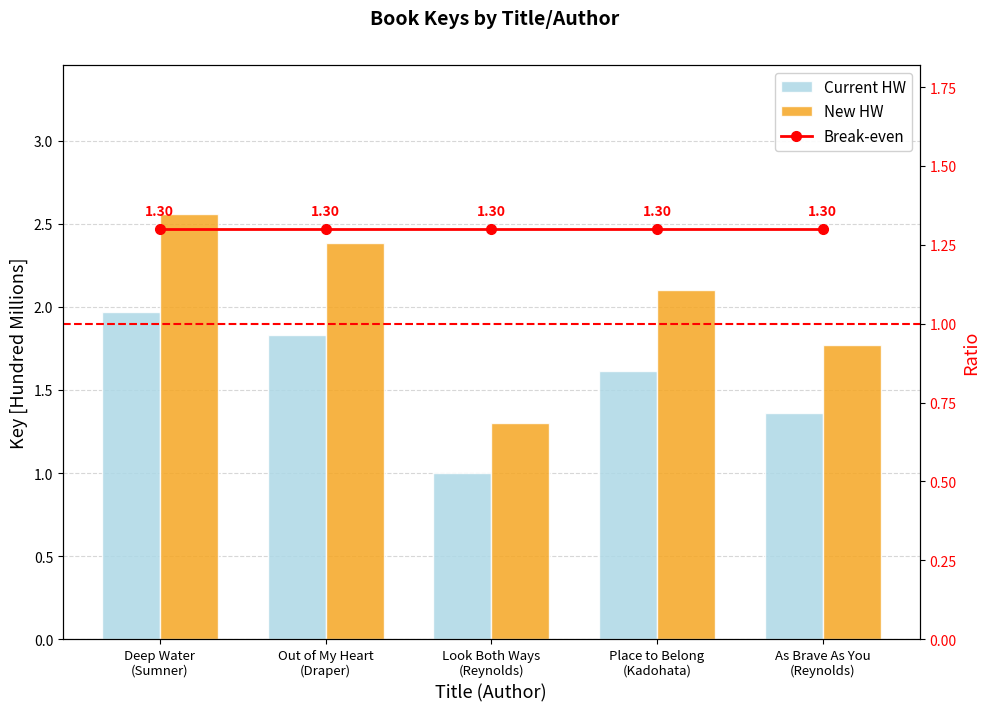

Does the chart contain stacked bars?

No